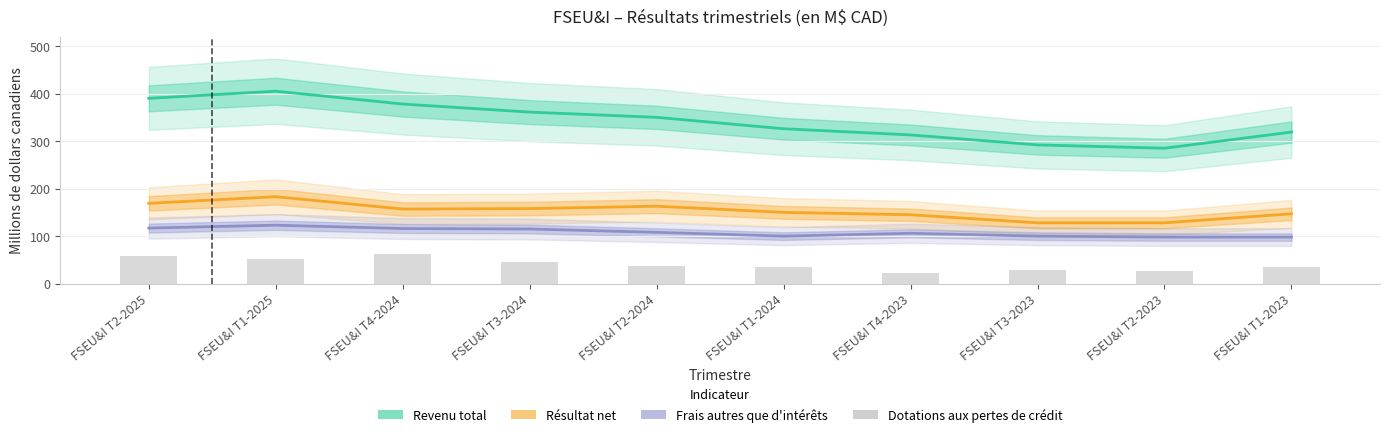

The value of Résultat net at FSEU&I T2-2025 is 169. True or false?

True